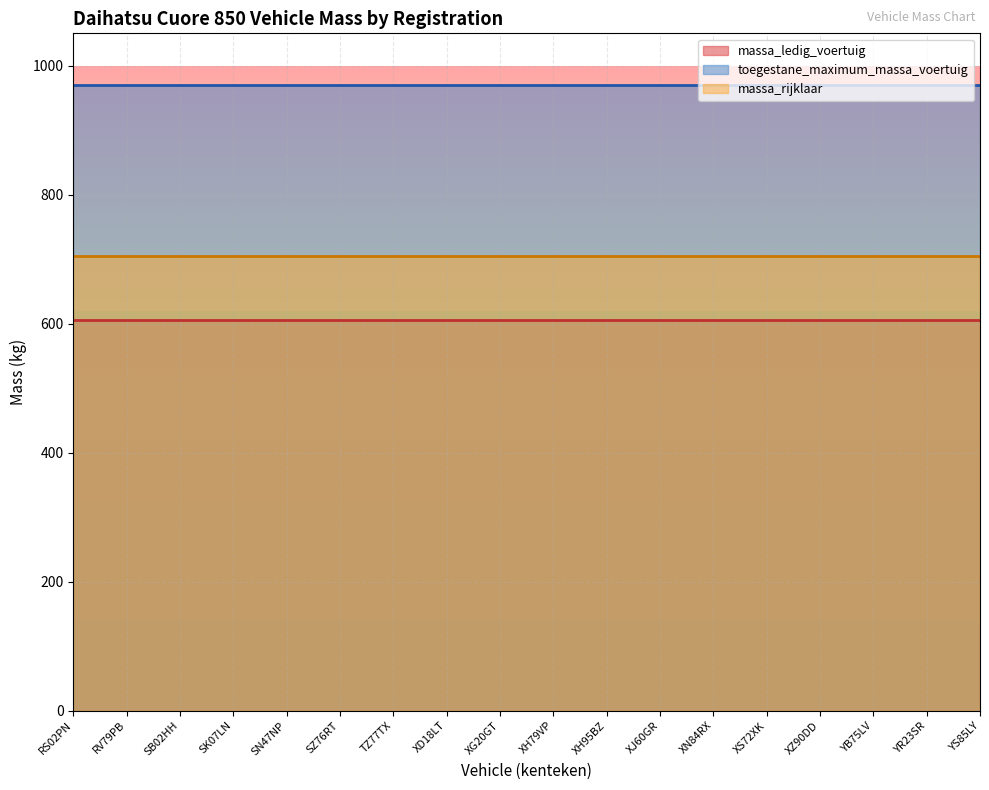

True or false: toegestane_maximum_massa_voertuig and massa_rijklaar intersect in this chart.

False